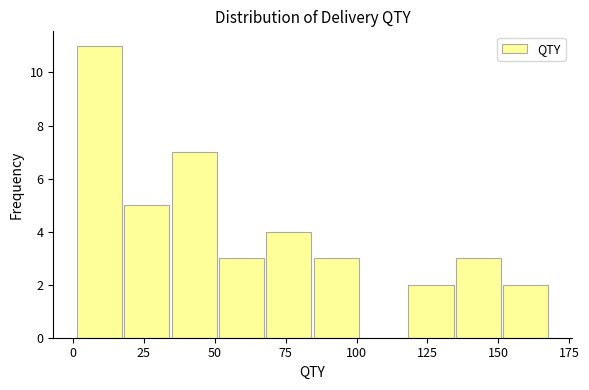

Around what value on the x-axis is the tallest bar? Give the approximate position of its centre, as read against the axis.

10